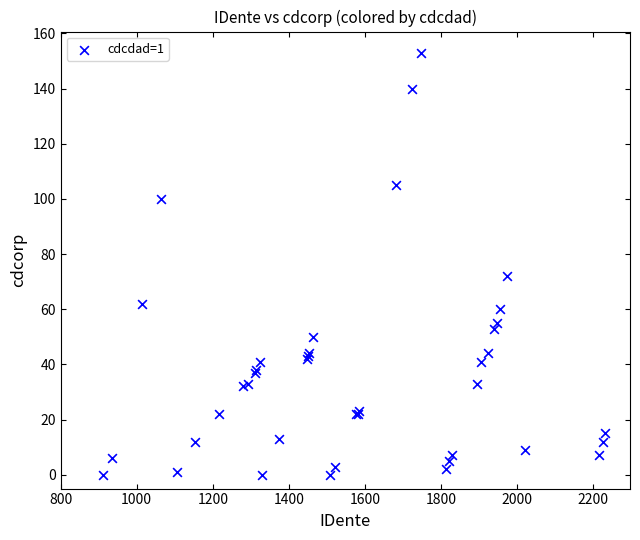

What Y value in the scatter plot is closest to 76?

72